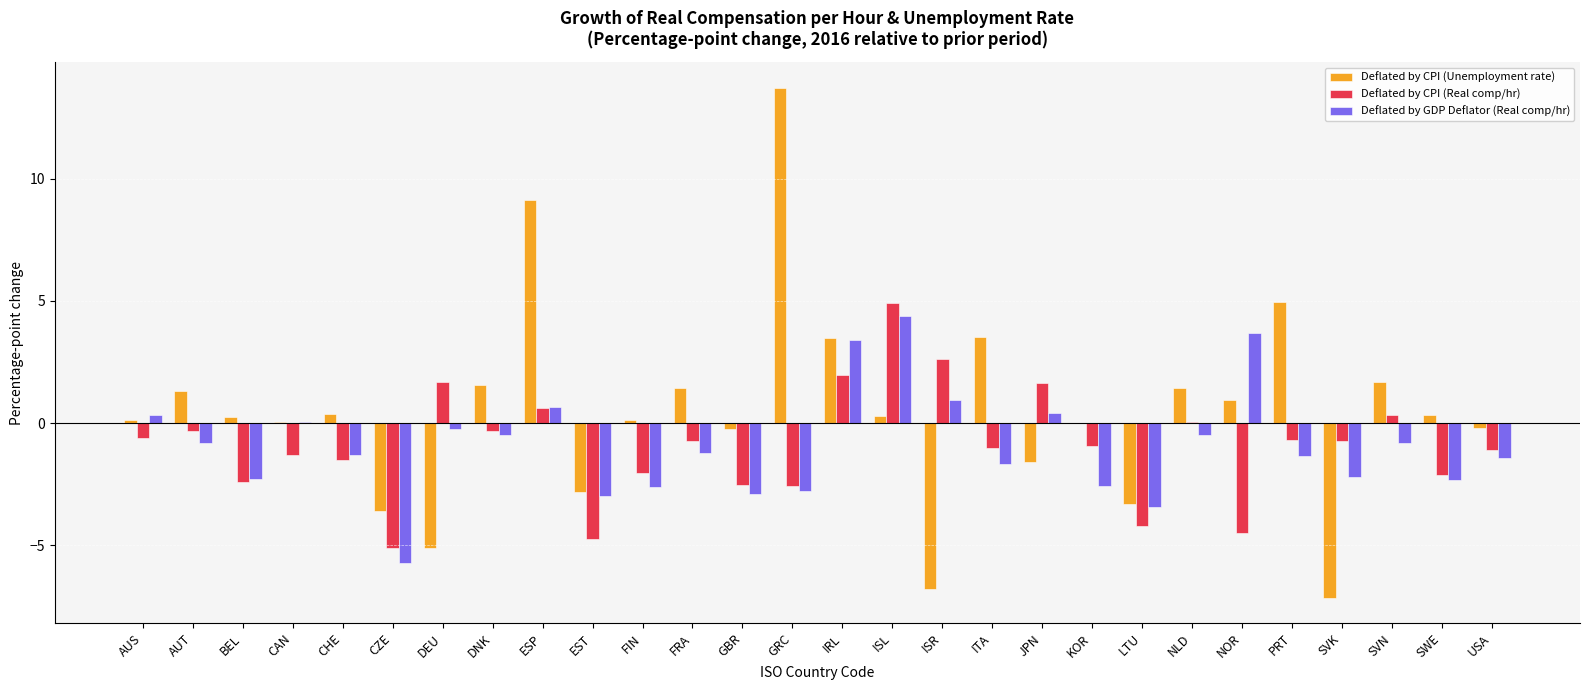

Which series has the largest total across all categories?

Deflated by CPI (Unemployment rate)